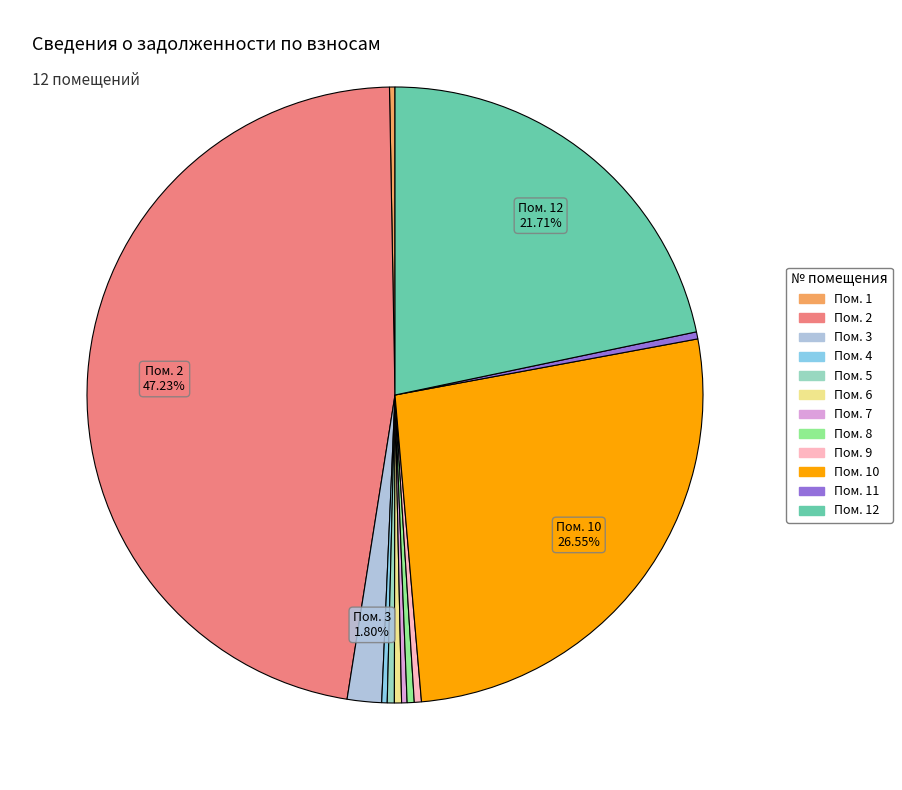

Does any single category account for the majority?

No